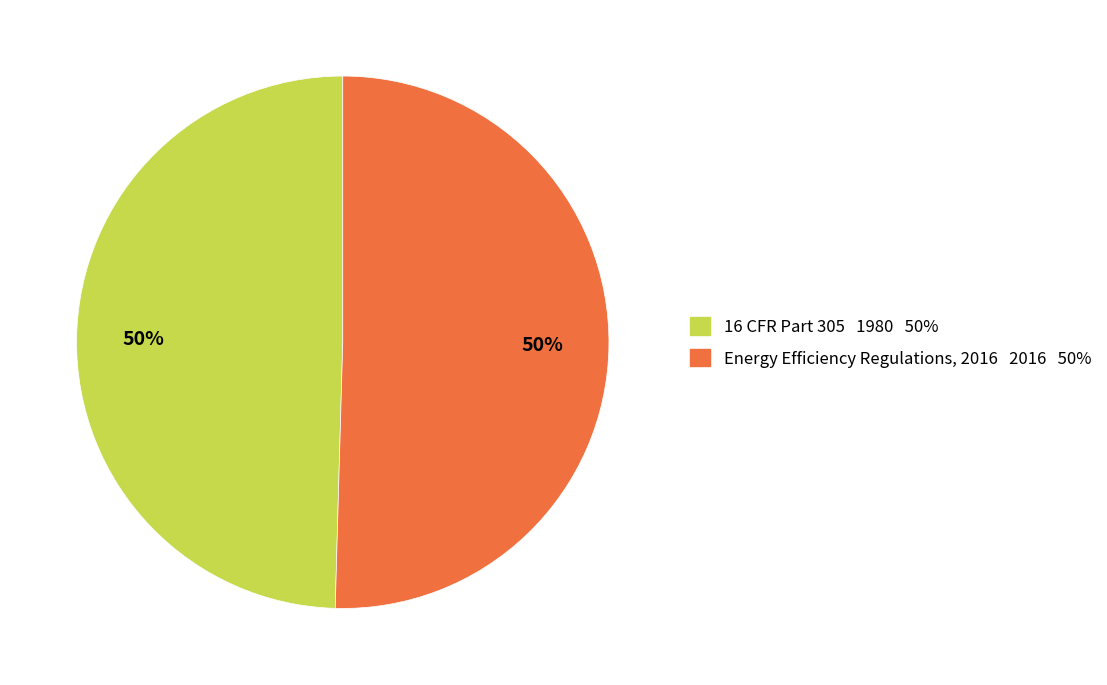

Count the number of slices in the pie.

2